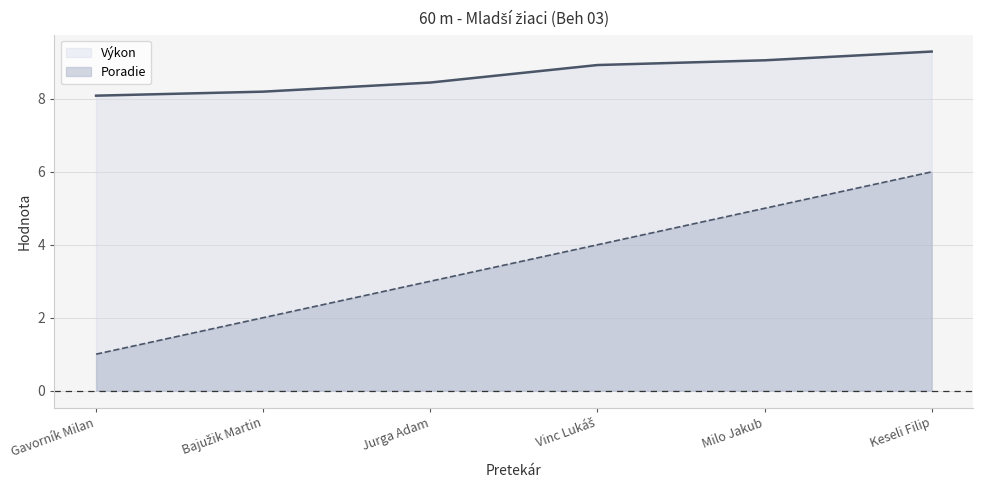

True or false: Poradie and Výkon cross at least once.

False